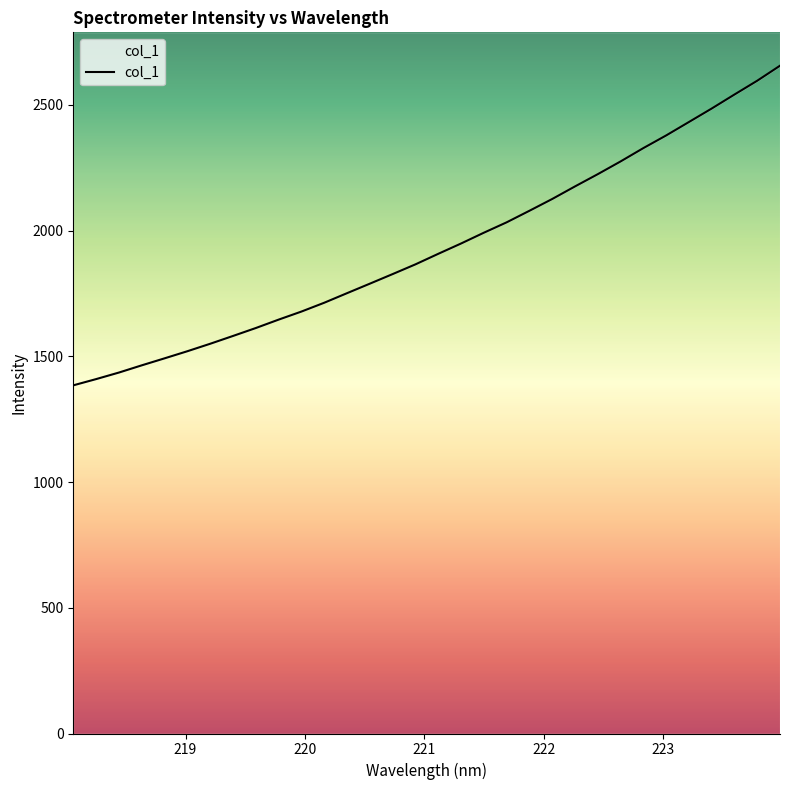

At which category does the chart reach its minimum across all series?

218.0596